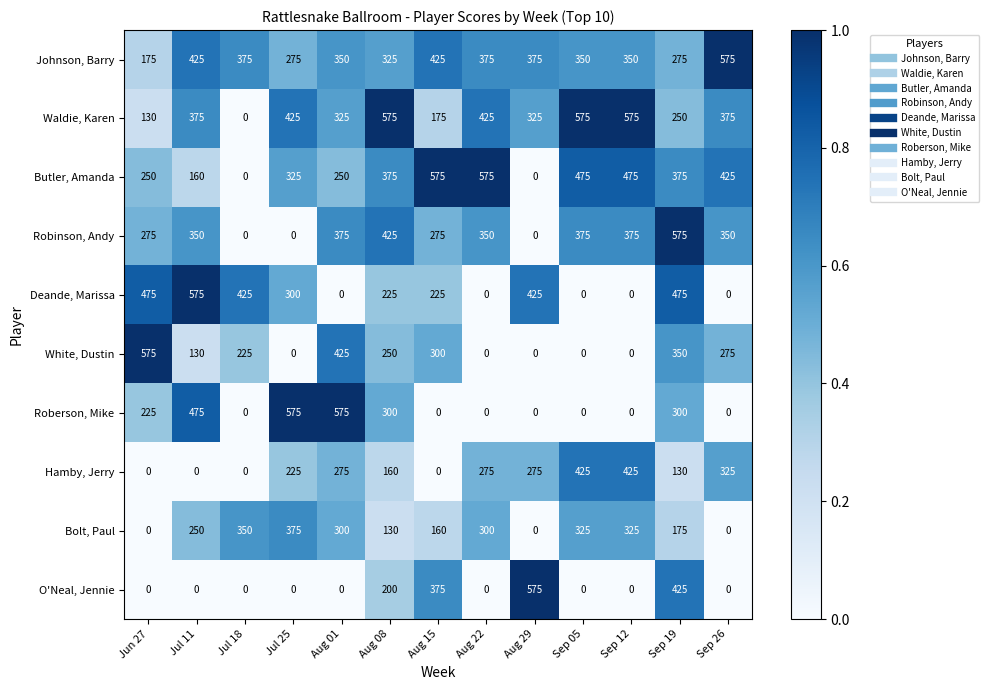

What is the total value across all series at Aug 22?

2300